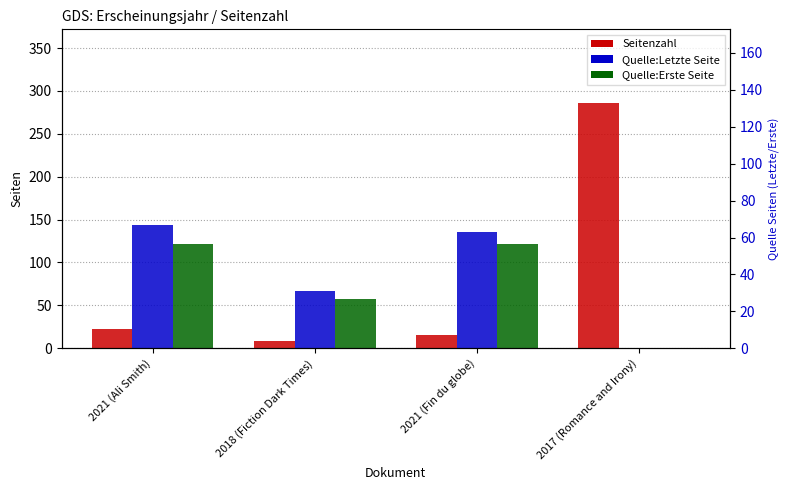

What is the total value across all series at 2021 (Ali Smith)?

288